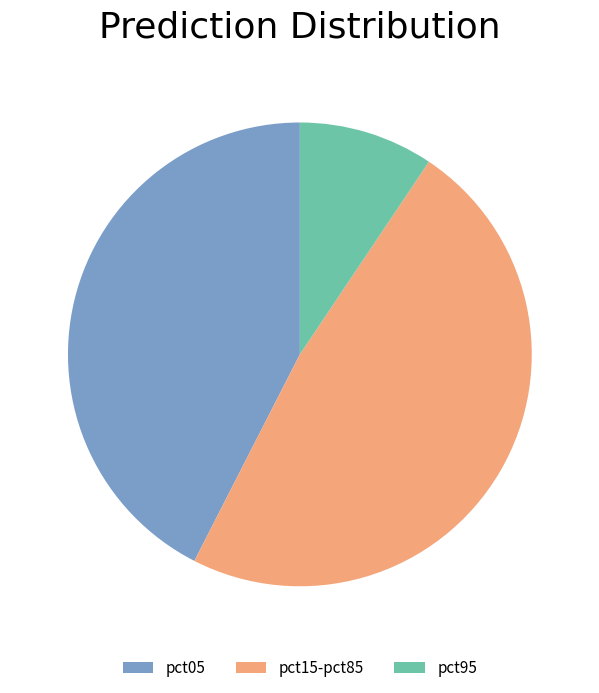

Combined, do pct15-pct85 and pct95 account for over 50%?

Yes